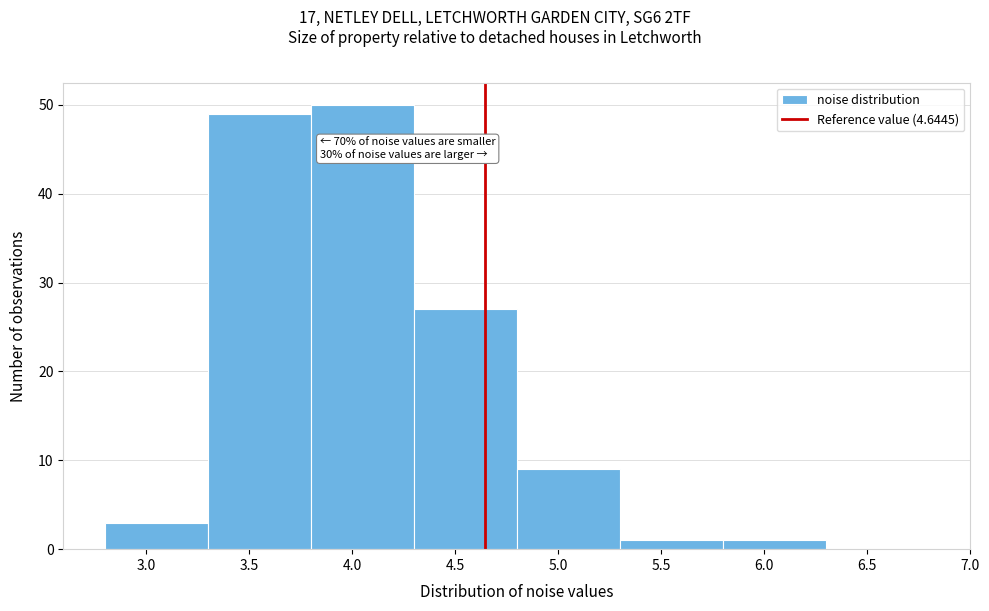

Over which range of the x-axis is the bar tallest?

3.8 to 4.3